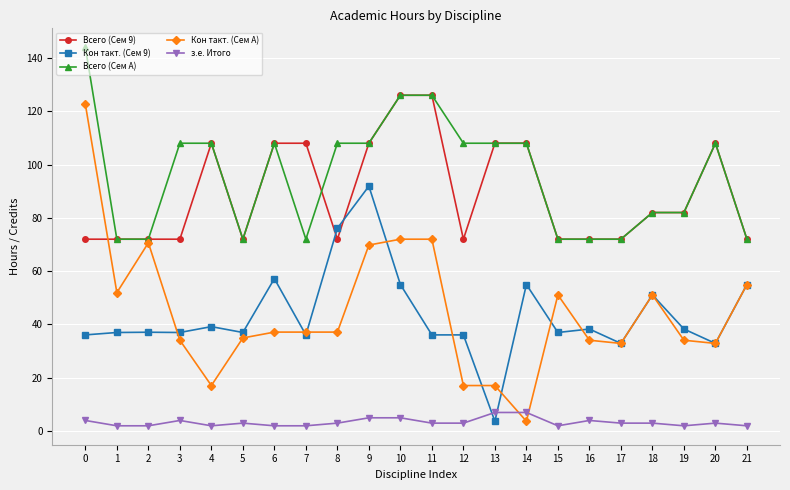

True or false: Кон такт. (Сем 9) has more than 2 points higher than both neighbors.

True